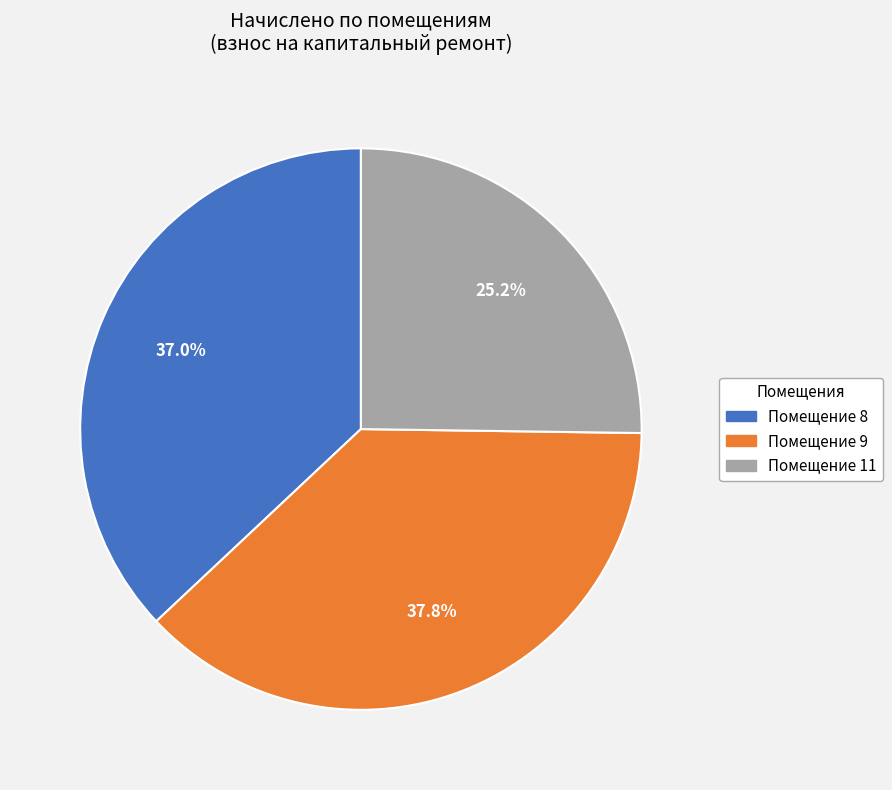

Is there a majority slice in this chart?

No